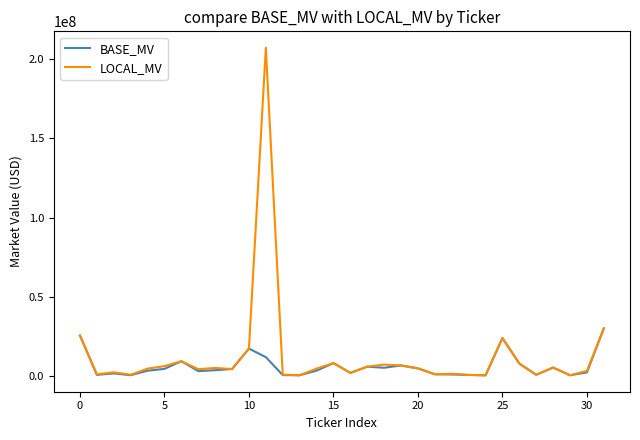

Count the number of categories in the chart.

32